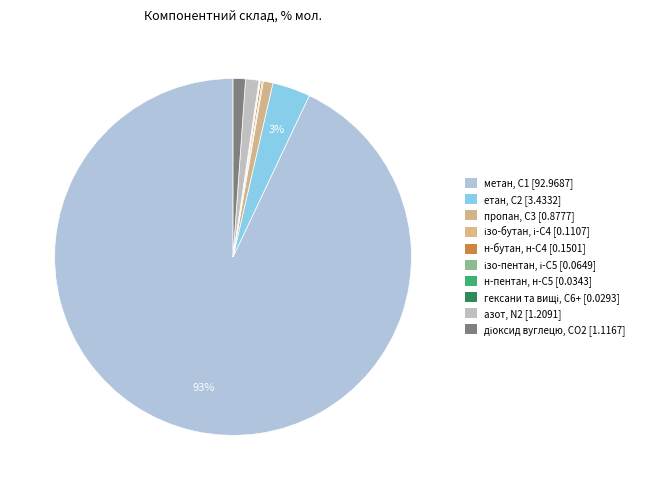

Which has a higher value, азот, N2 or пропан, С3?

азот, N2